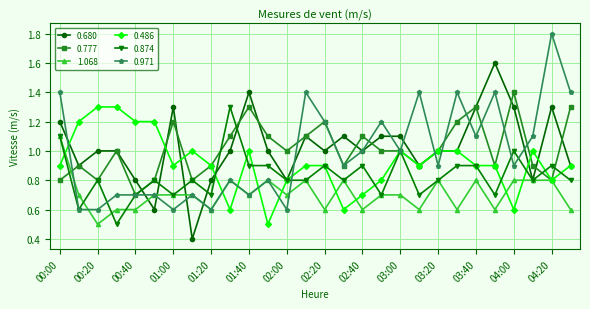

What is the value of the 0.486 point at the 3rd from the left?

1.3